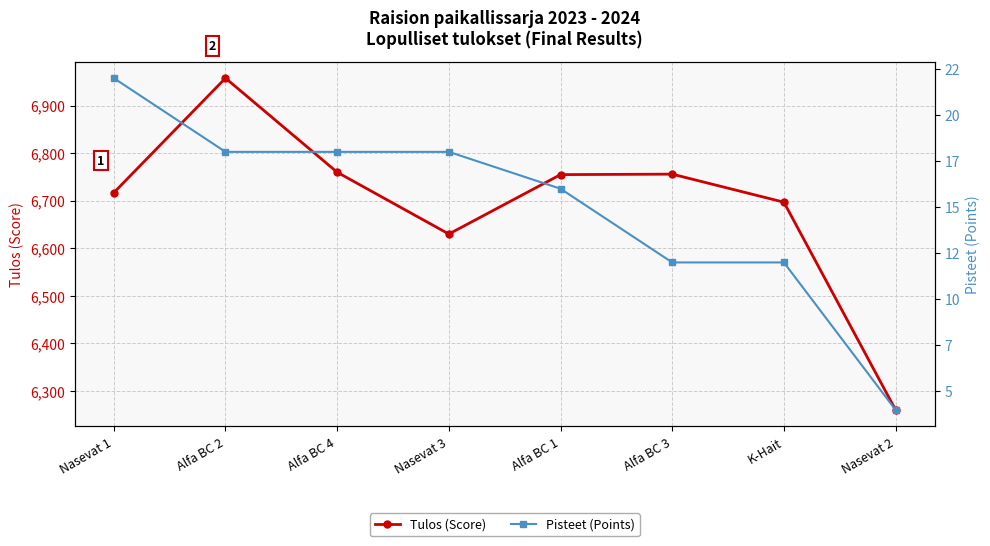

How many data points in Pisteet (Points) are less than 18?

4